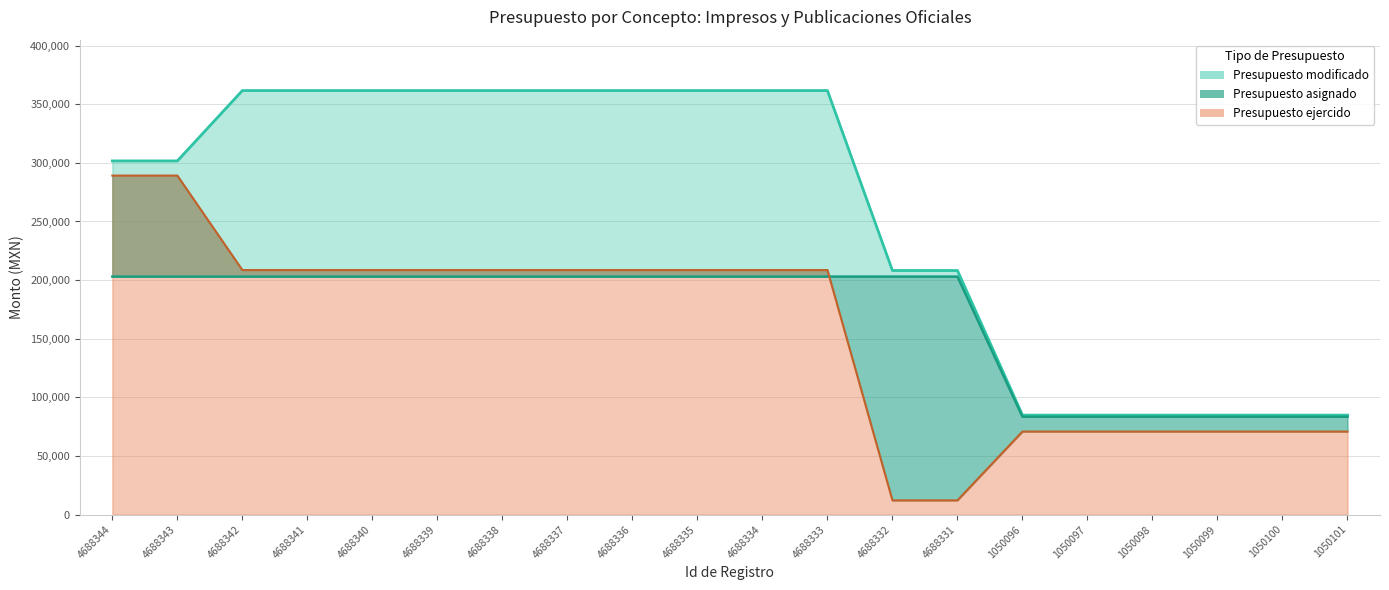

Rank the categories by Presupuesto ejercido value from lowest to highest.

4688332, 4688331, 1050096, 1050097, 1050098, 1050099, 1050100, 1050101, 4688342, 4688341, 4688340, 4688339, 4688338, 4688337, 4688336, 4688335, 4688334, 4688333, 4688344, 4688343